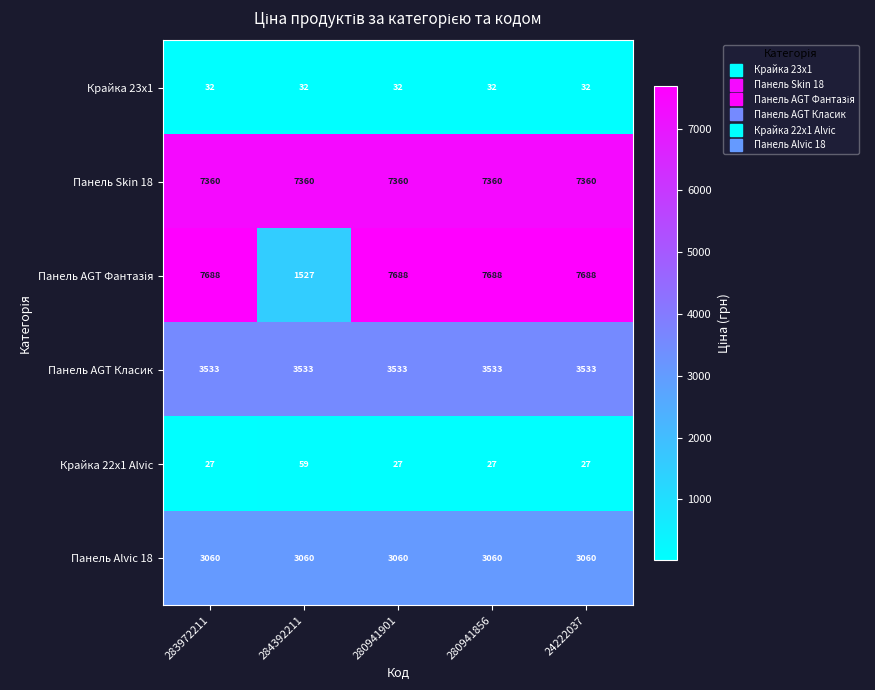

What is the minimum value shown in the chart?

27